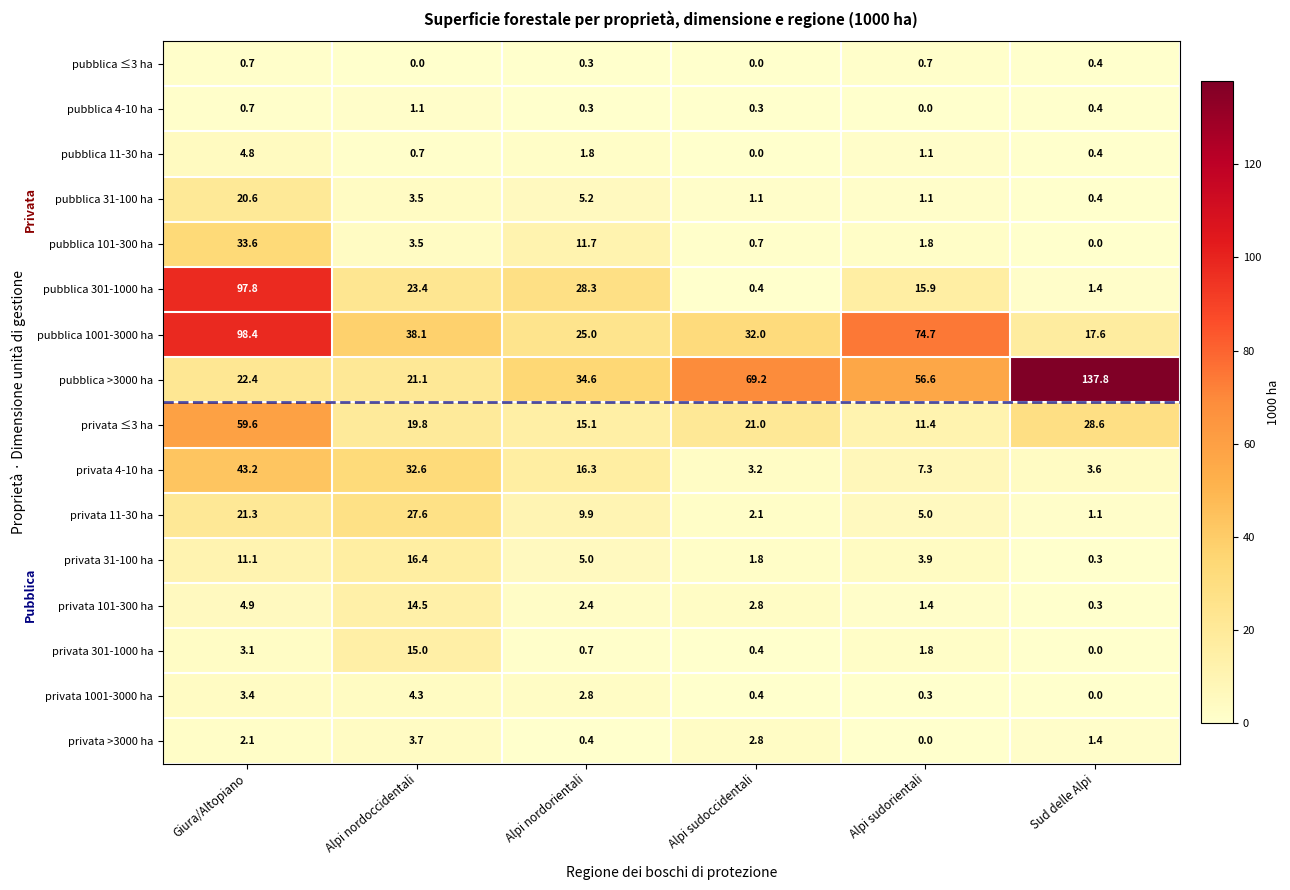

Which category has the highest value across all series?

Sud delle Alpi